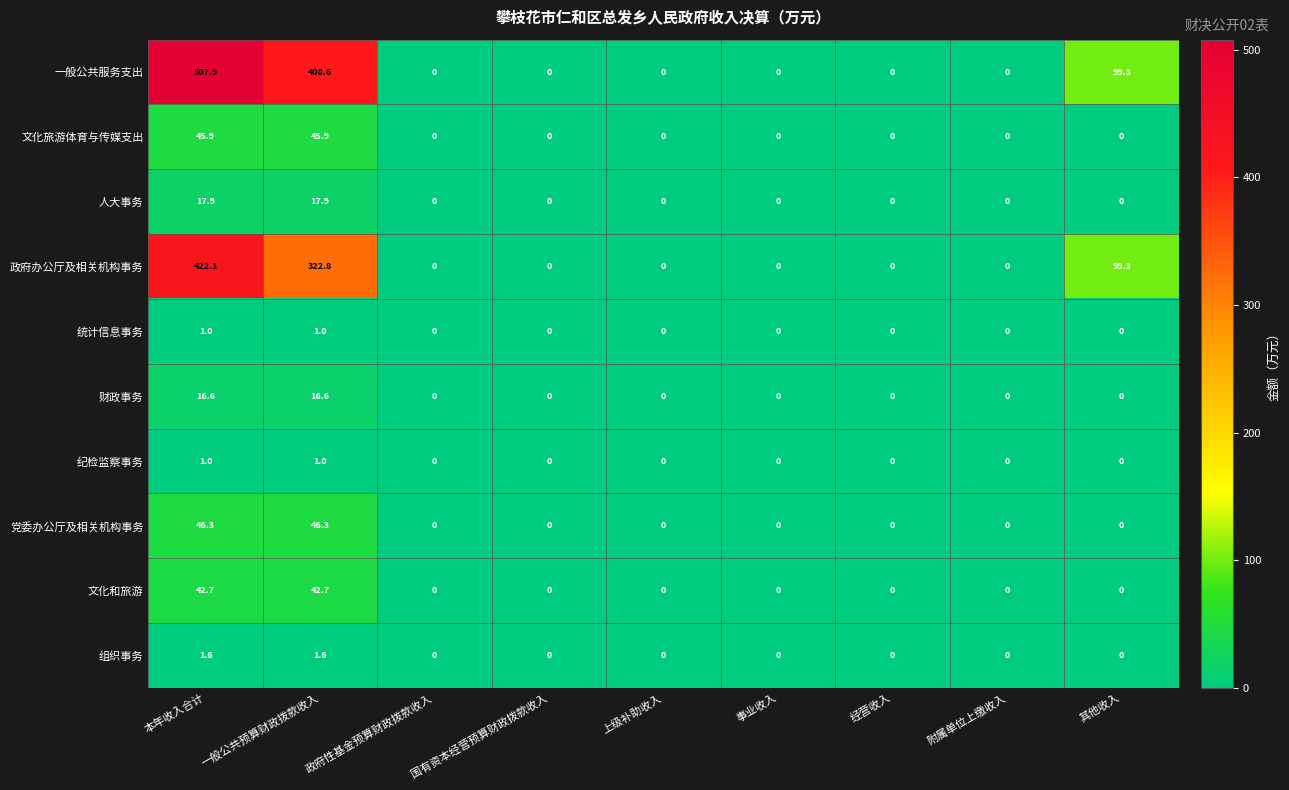

Is the value of 统计信息事务 at 一般公共预算财政拨款收入 greater than the value of 政府办公厅及相关机构事务 at 经营收入?

Yes